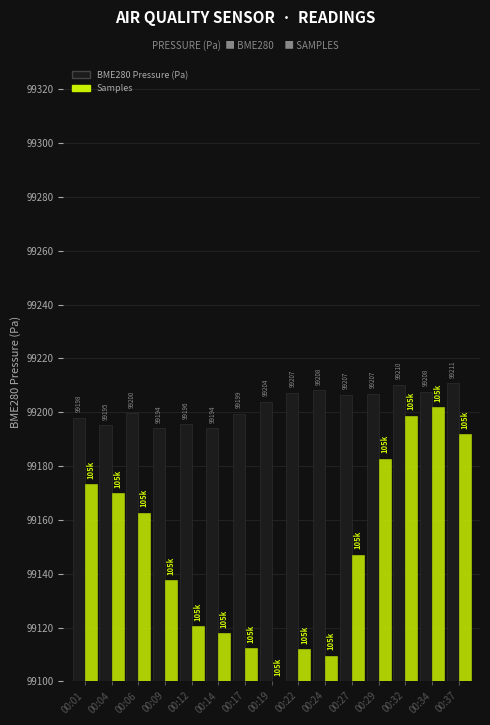

Which series changed the most between 00:22 and 00:29?

Samples